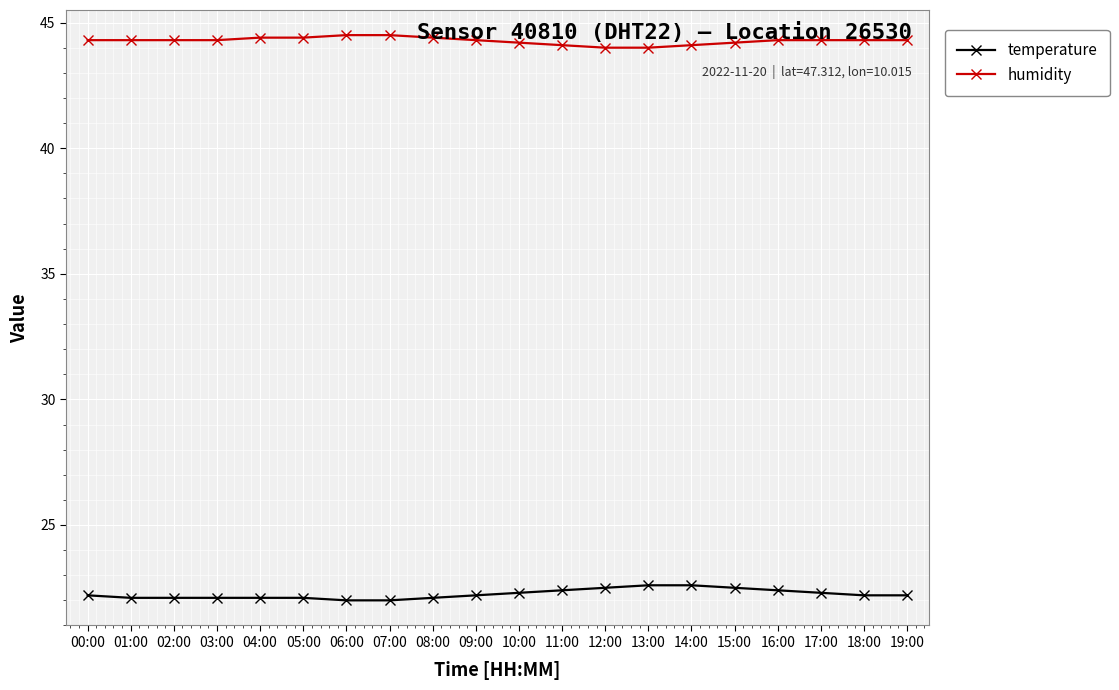

What is the label of the 8th point from the left?

07:00